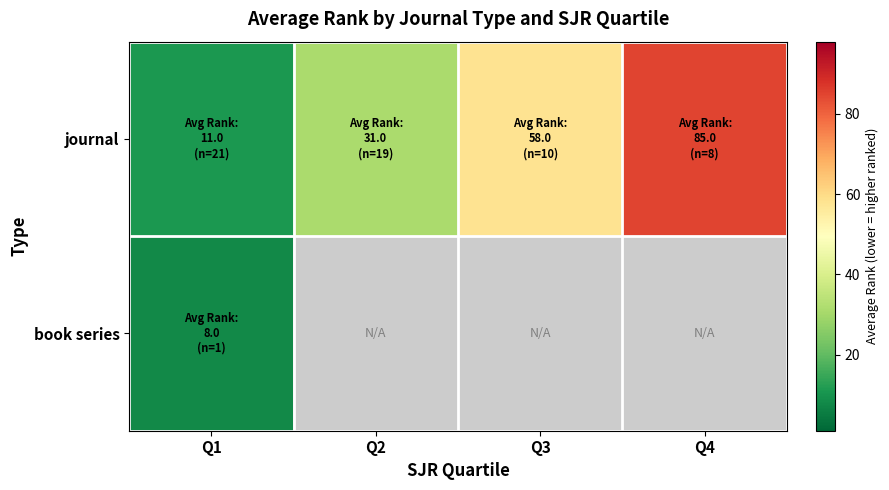

How many data points in journal are above 58?

1